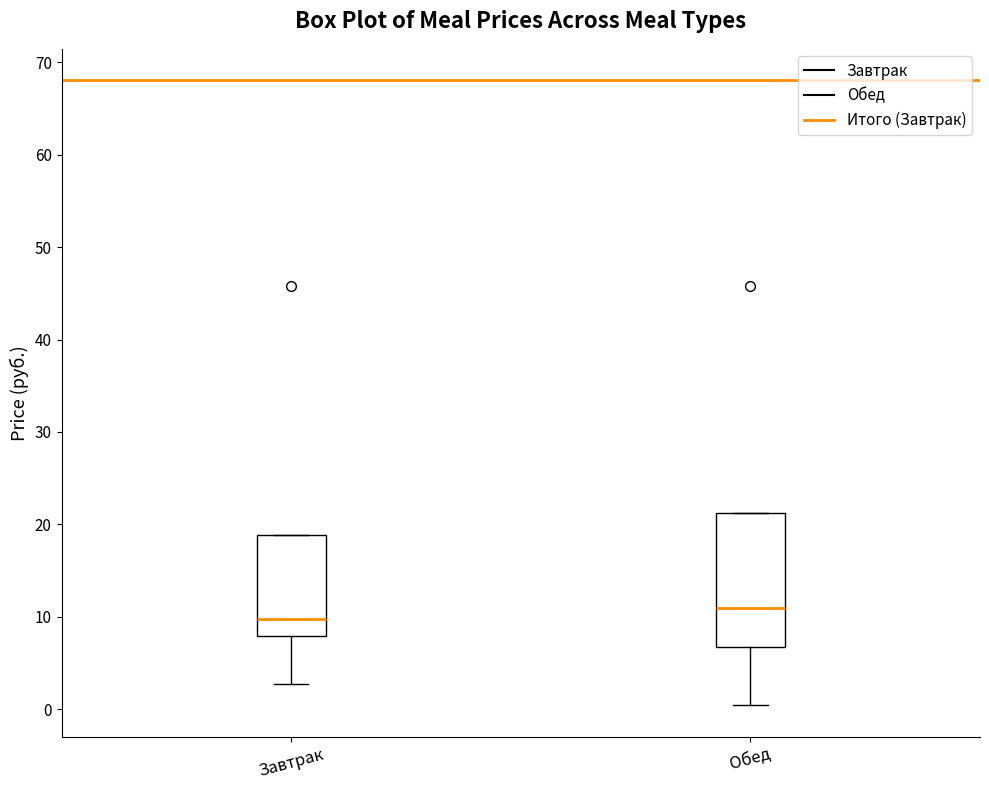

Reading left to right, transcribe this box plot: for each box, give where its median line is, the range the box spans, and where its two whiskers end, as read against the y-axis. The values are not printed on the chart, so give them approximately, as read against the axis.

Завтрак: median 10, box 8 to 19, whiskers 3 to 19
Обед: median 11, box 7 to 21, whiskers 0 to 21